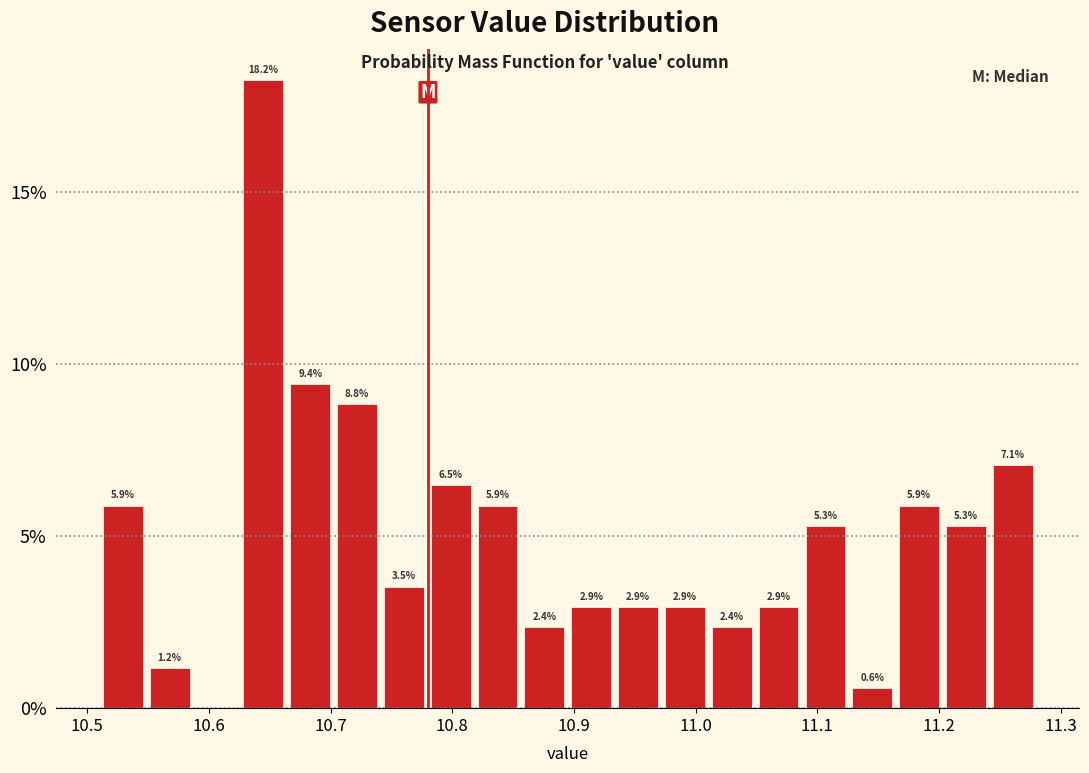

Around what value on the x-axis is the tallest bar? Give the approximate position of its centre, as read against the axis.

10.64